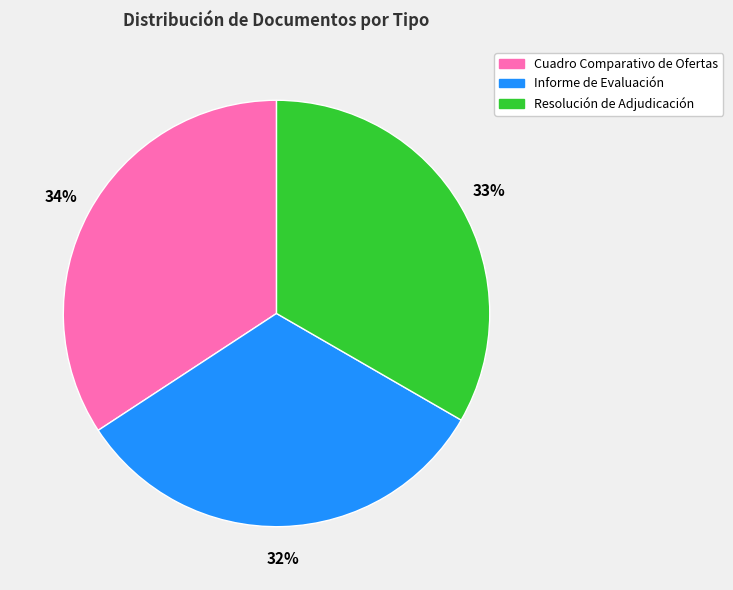

Approximately how many times larger is the value at Informe de Evaluación compared to Resolución de Adjudicación?

1.0